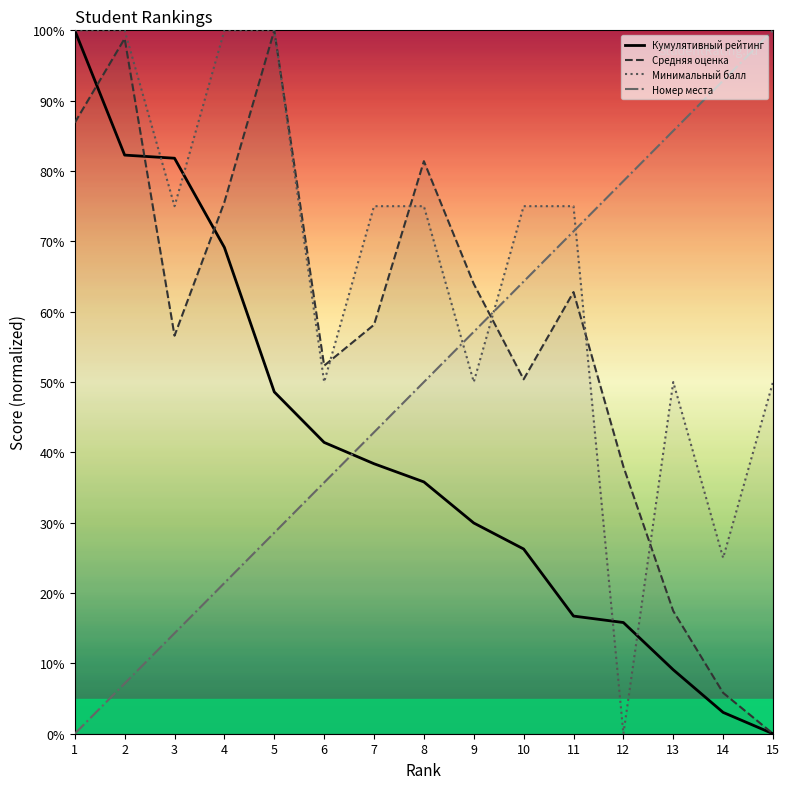

How many times do Кумулятивный рейтинг and Минимальный балл cross each other?

4